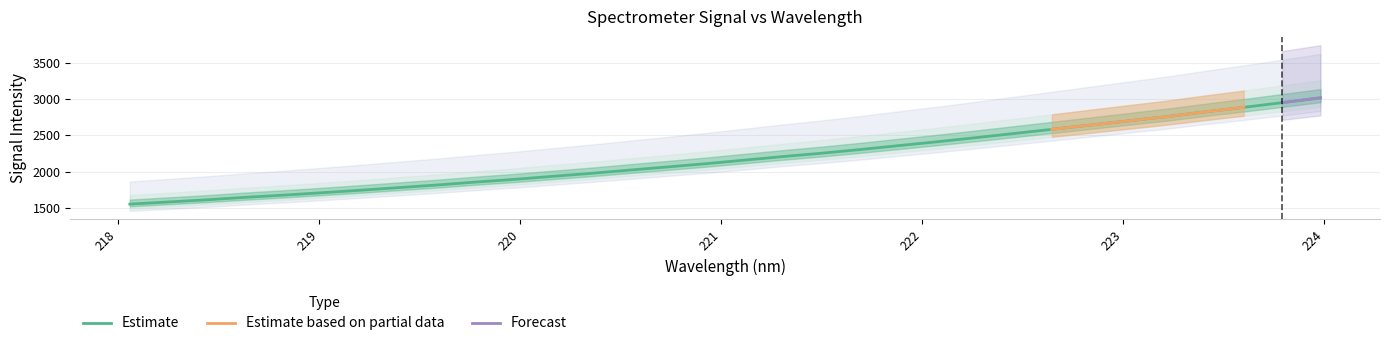

At which label is the value closest to 2285?

221.6902